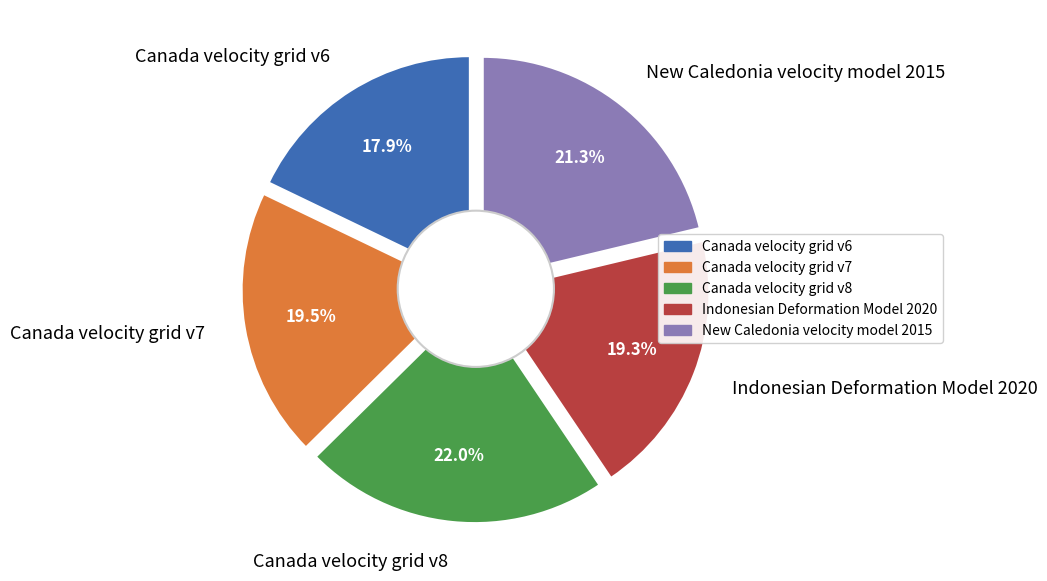

To the nearest percent, what is the difference between the largest and smallest slice percentages?

4%